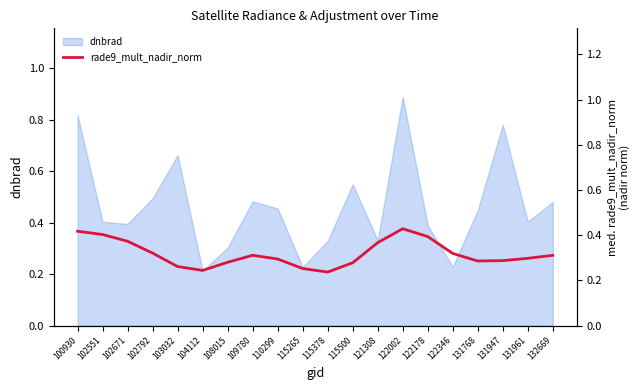

The value of dnbrad at 131768 is 0.6. True or false?

False